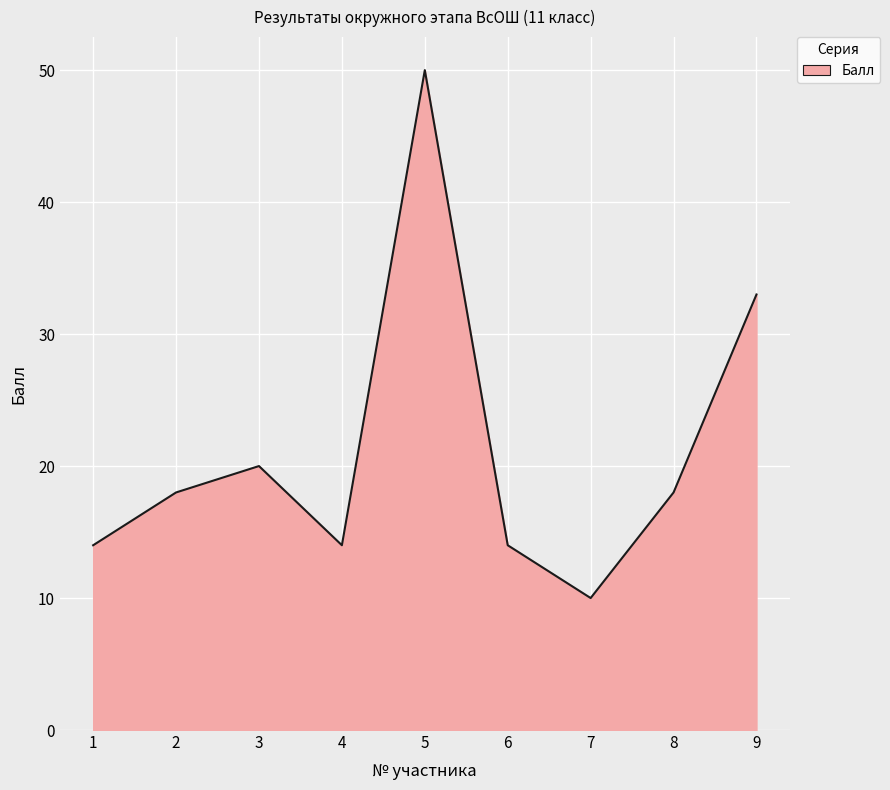

What is the difference between the maximum and minimum values?

40